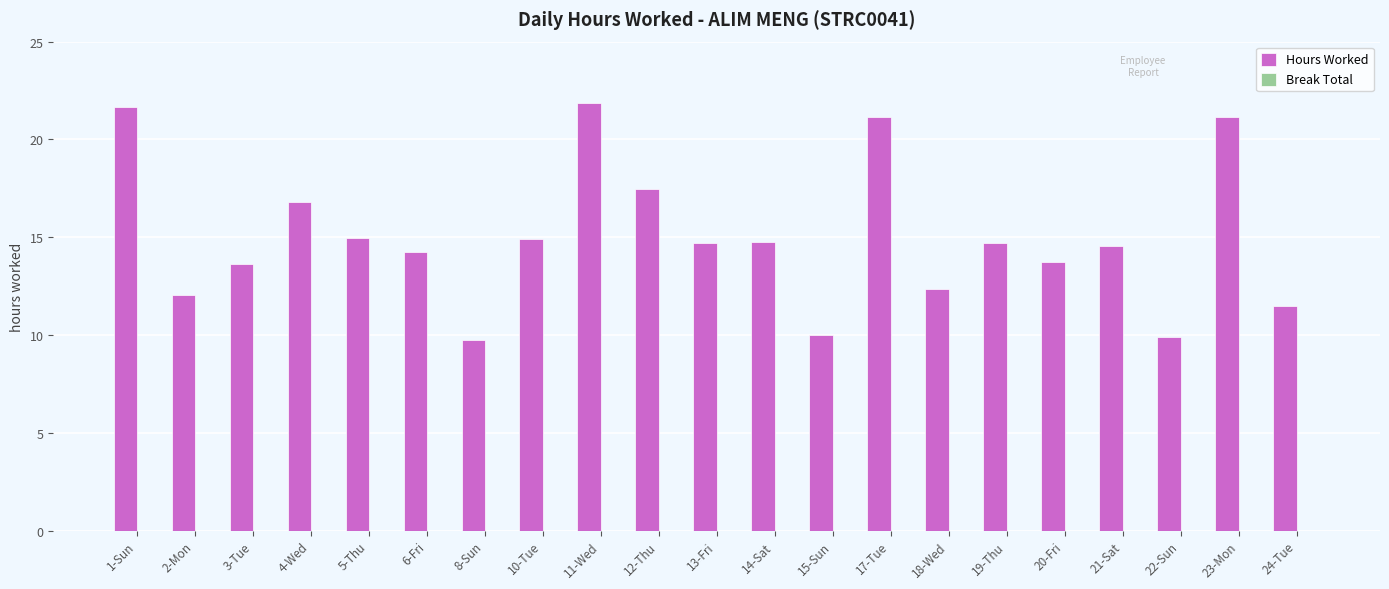

Where does the data first go above 14?

1-Sun